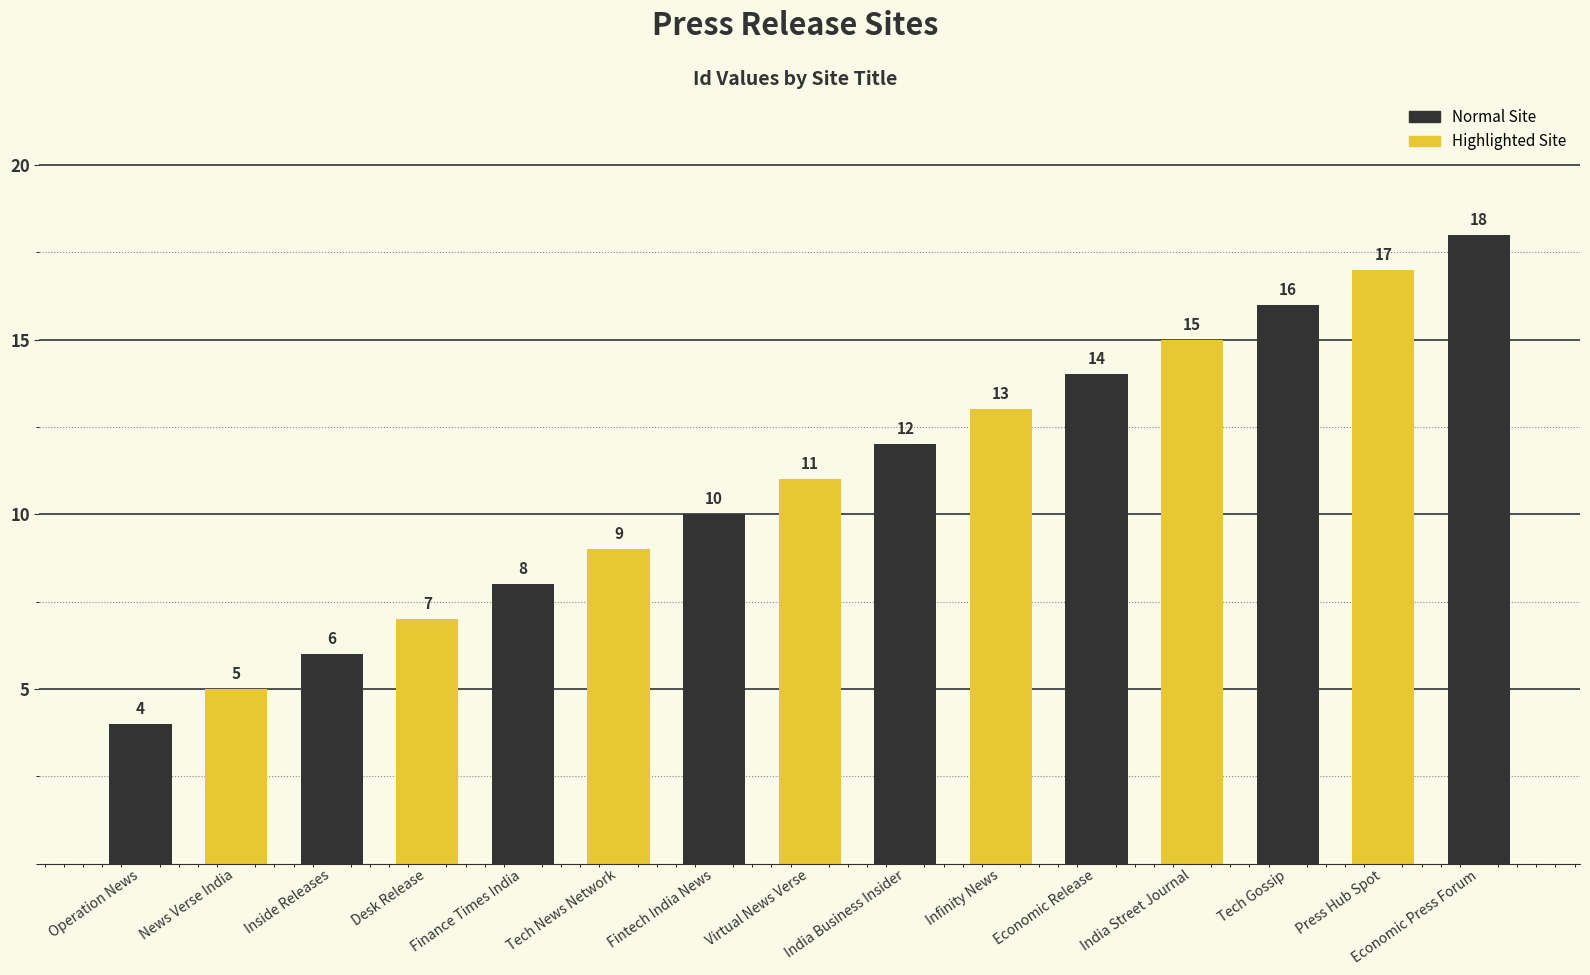

Reading left to right, extract all data points from this chart.

4	5	6	7	8	9	10	11	12	13	14	15	16	17	18